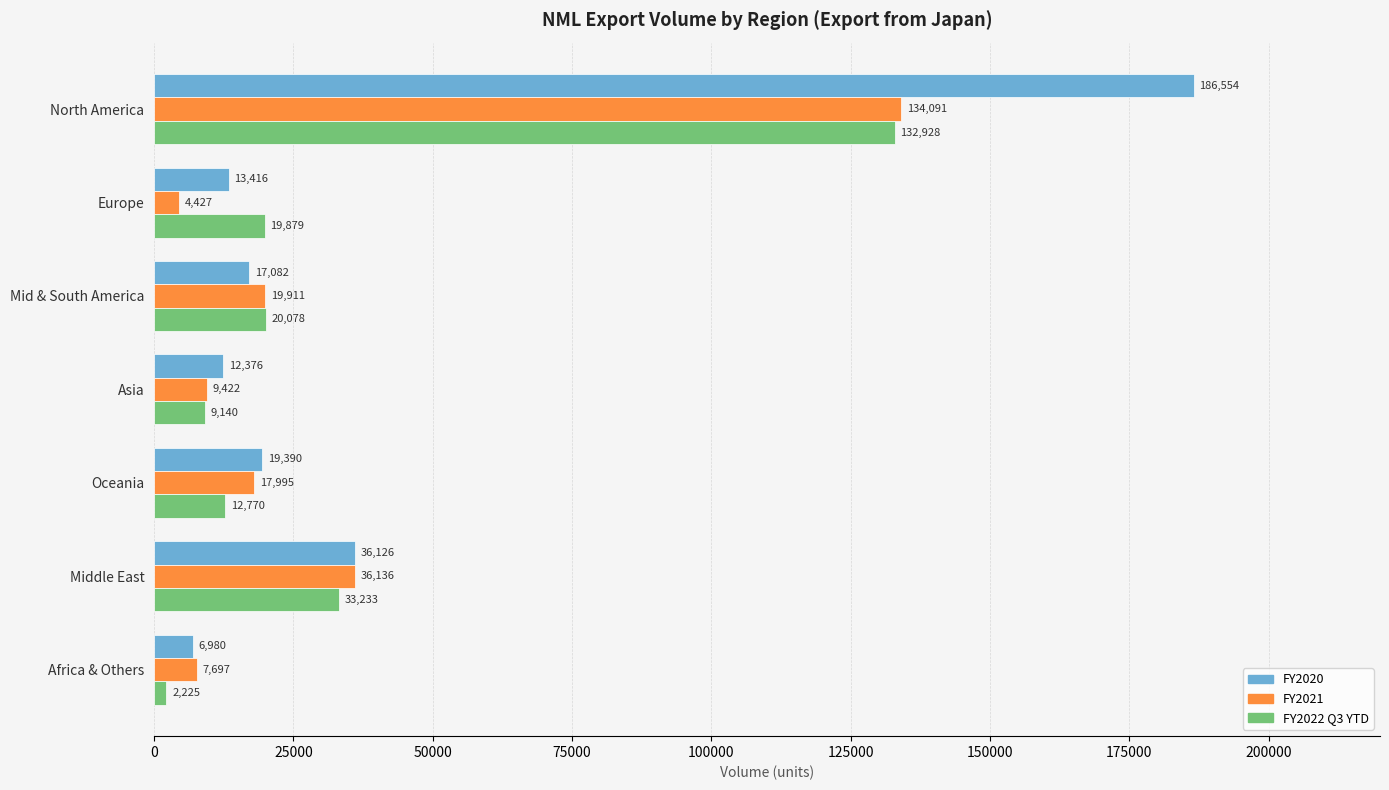

What is the difference between the maximum and minimum values in the FY2021 series?

129664